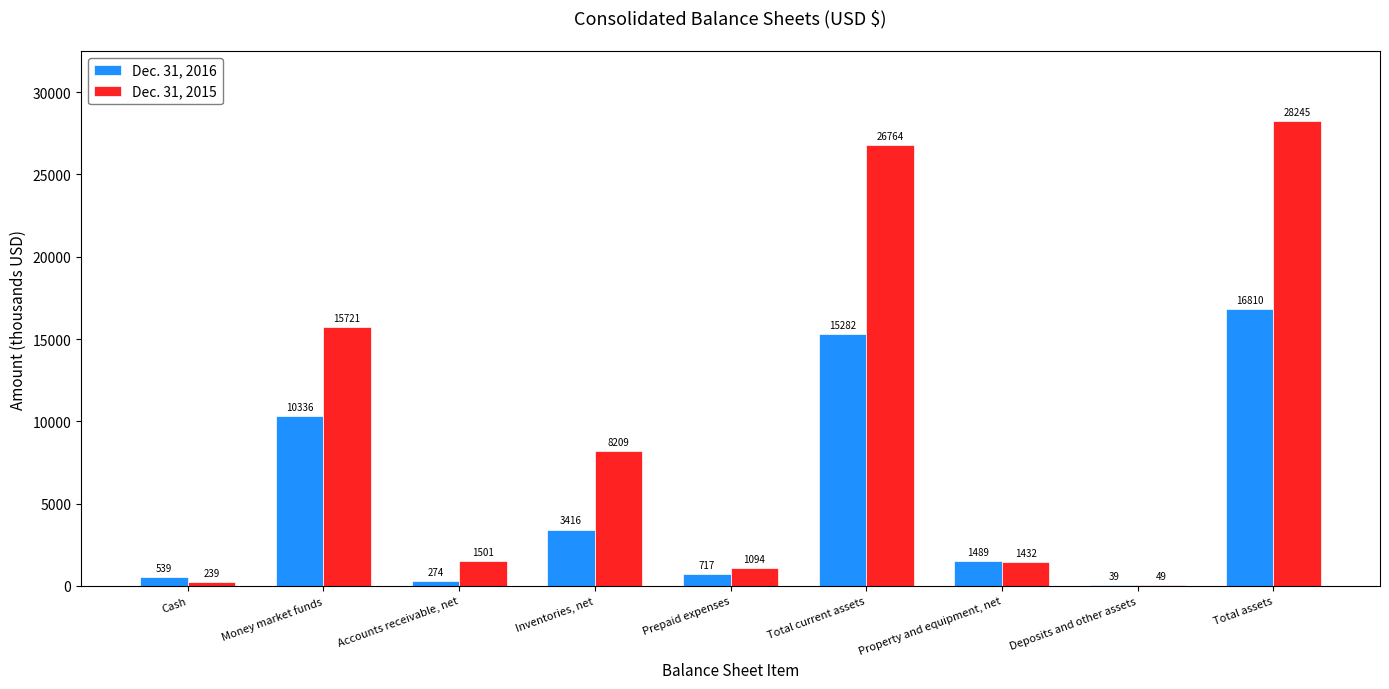

What is the sum of all Dec. 31, 2015 values?

83254